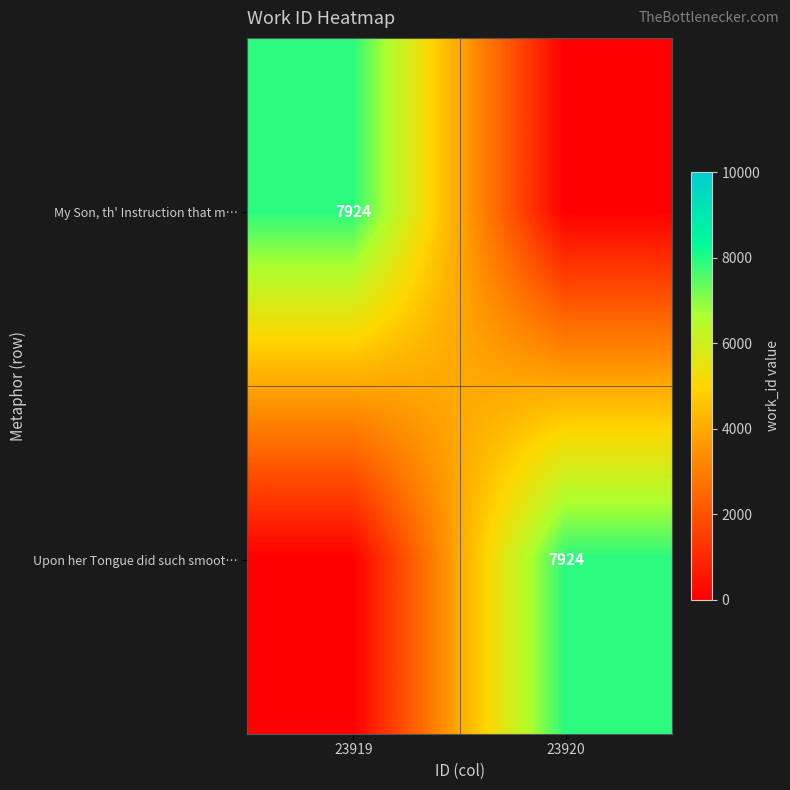

The Upon her Tongue did such smoot… series shows 7924 at 23920. True or false?

True